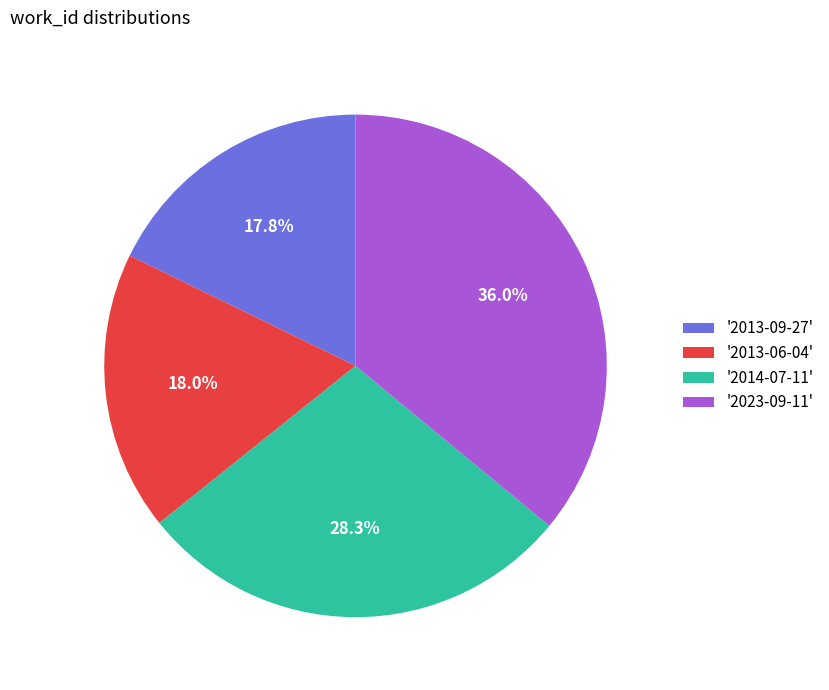

To the nearest percent, what is the difference between the largest and smallest slice percentages?

18%